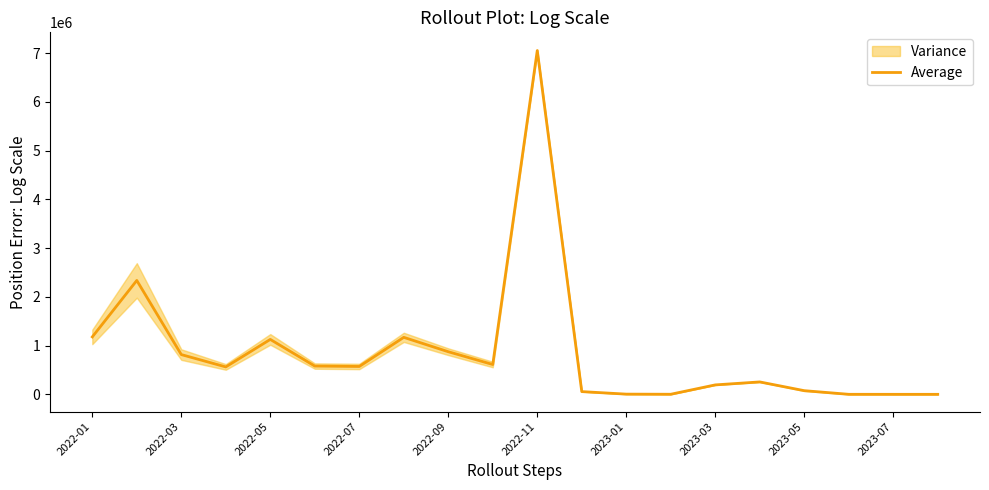

What is the difference between the maximum and second lowest values?

7054920.0